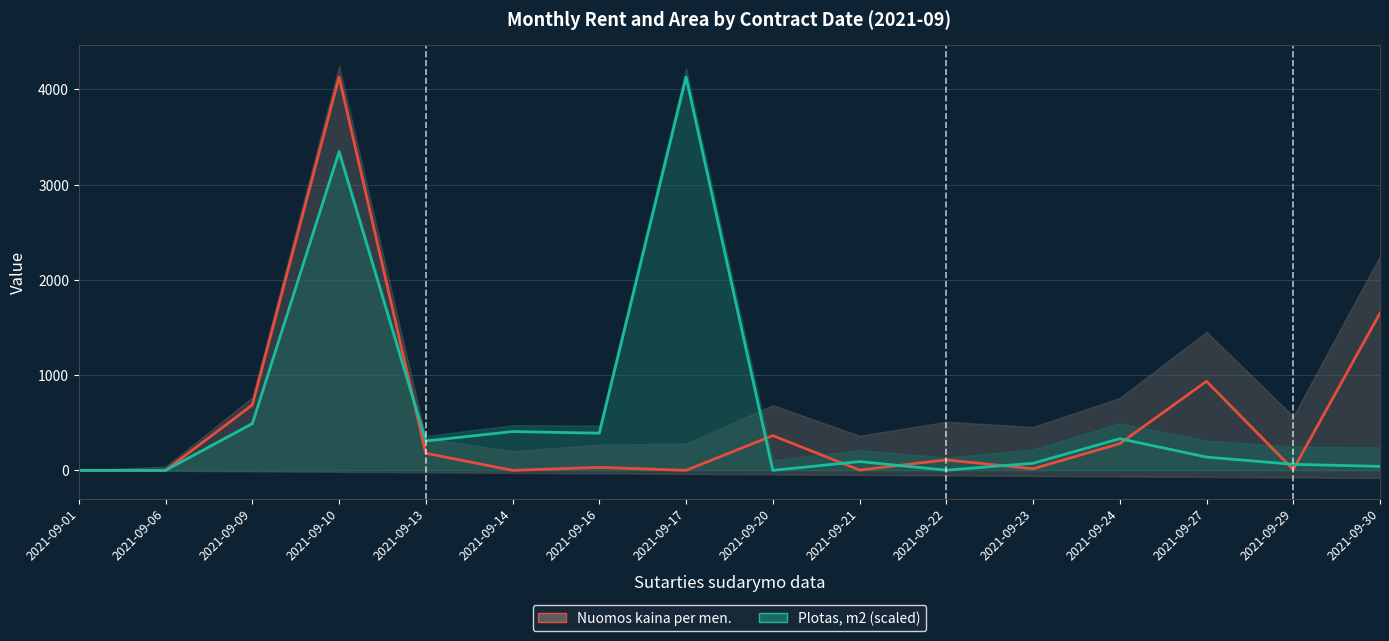

What is the value of the Nuomos kaina per men. point at the 5th from the left?

179.6